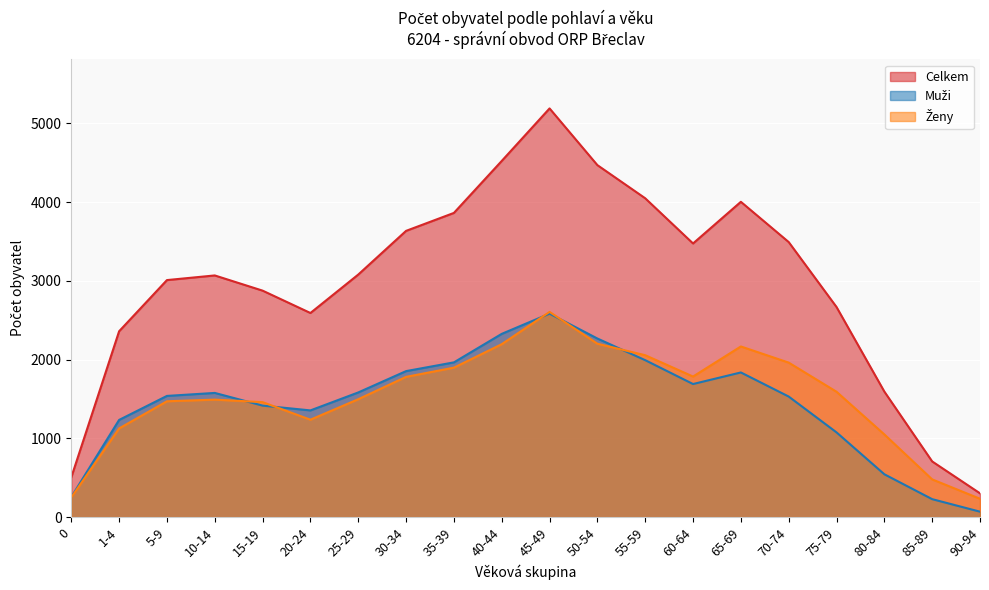

What is the maximum value shown in the chart?

5190